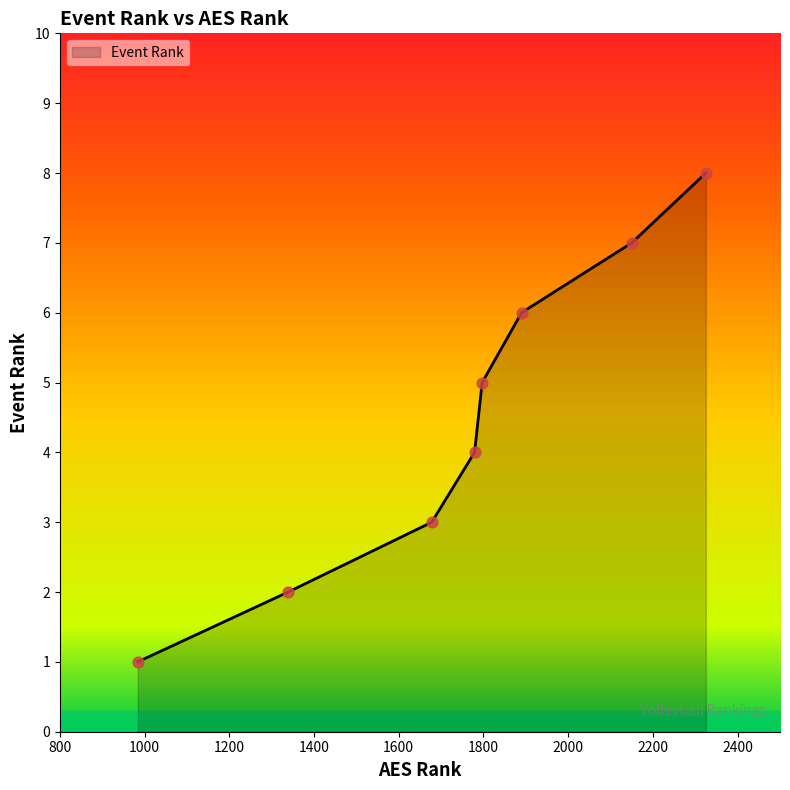

True or false: the data has more than 0 interior local peaks.

False